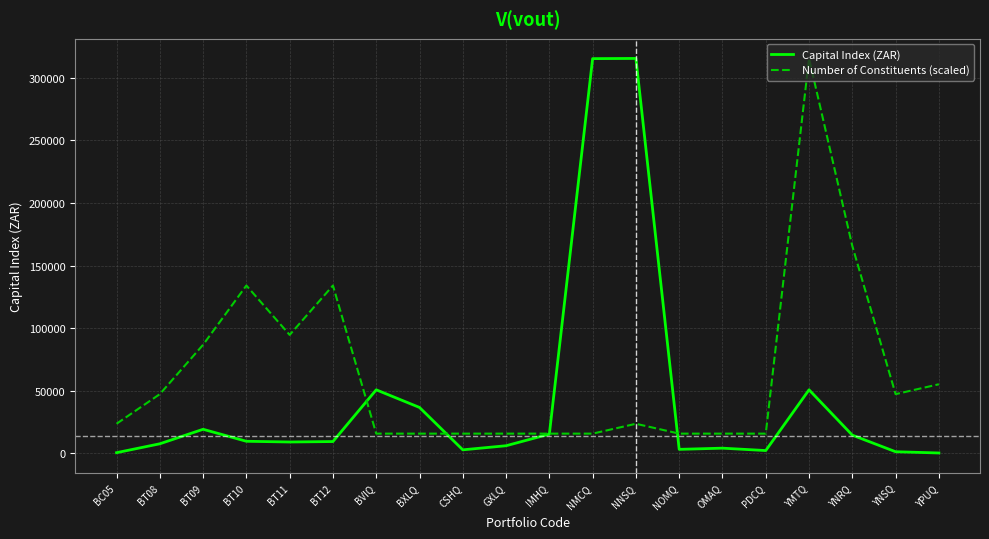

What are all the series names shown in the legend?

Capital Index (ZAR), Number of Constituents (scaled)